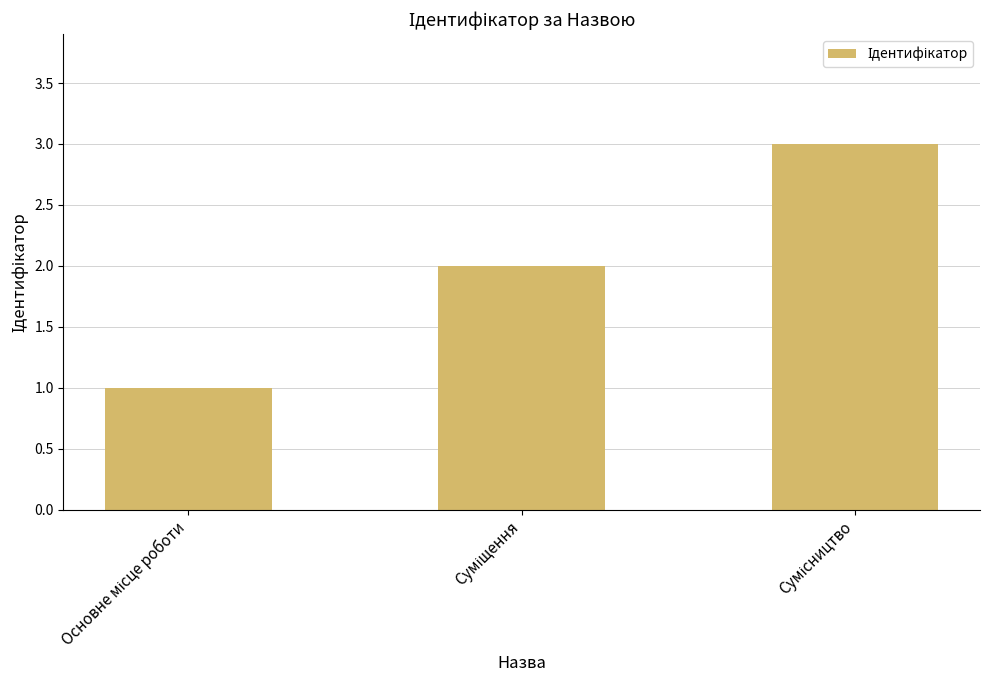

What is the difference between the maximum and second lowest values?

1